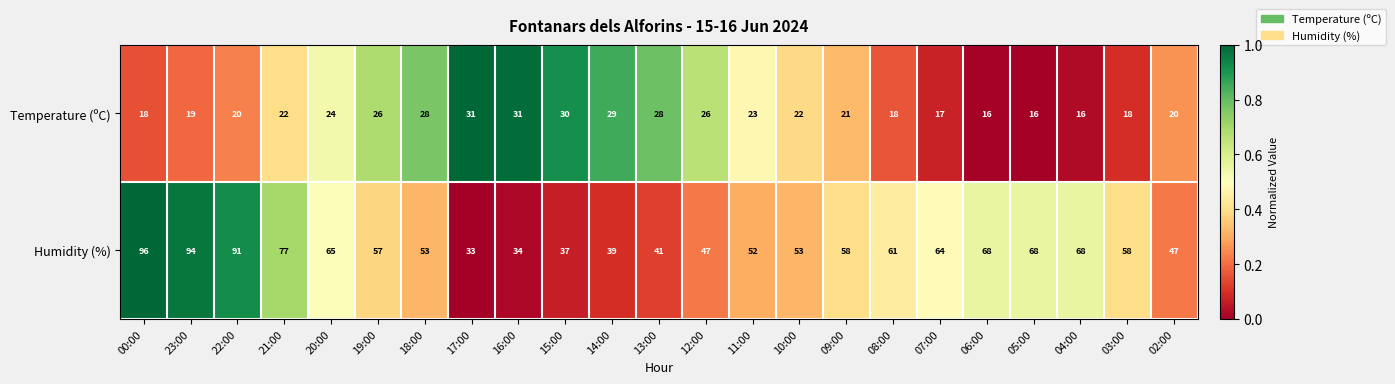

What is the spread (max minus min) of values at 02:00?

27